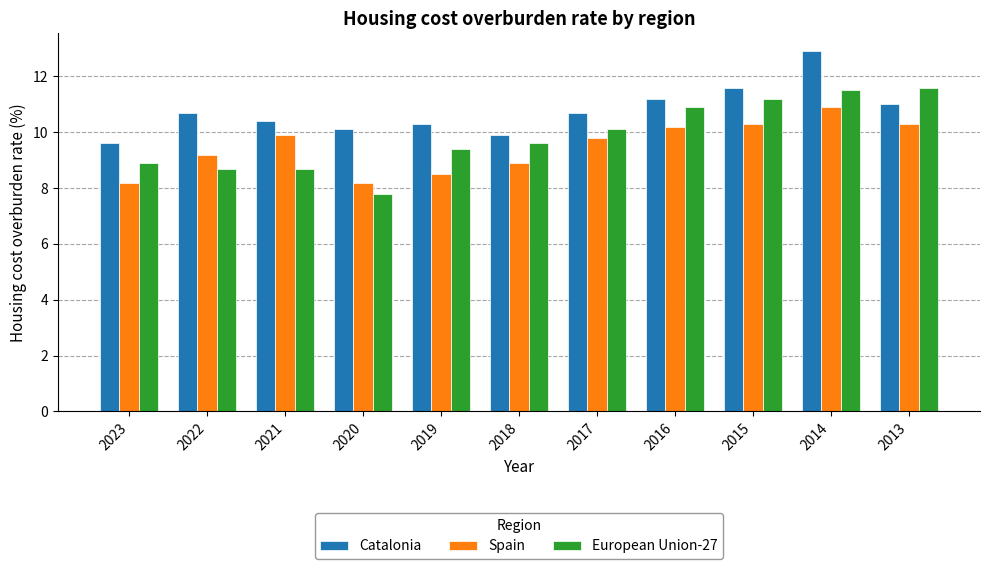

Reading right to left, list all the values displayed in this chart.

Catalonia: 2013=11.0	2014=12.9	2015=11.6	2016=11.2	2017=10.7	2018=9.9	2019=10.3	2020=10.1	2021=10.4	2022=10.7	2023=9.6
Spain: 2013=10.3	2014=10.9	2015=10.3	2016=10.2	2017=9.8	2018=8.9	2019=8.5	2020=8.2	2021=9.9	2022=9.2	2023=8.2
European Union-27: 2013=11.6	2014=11.5	2015=11.2	2016=10.9	2017=10.1	2018=9.6	2019=9.4	2020=7.8	2021=8.7	2022=8.7	2023=8.9